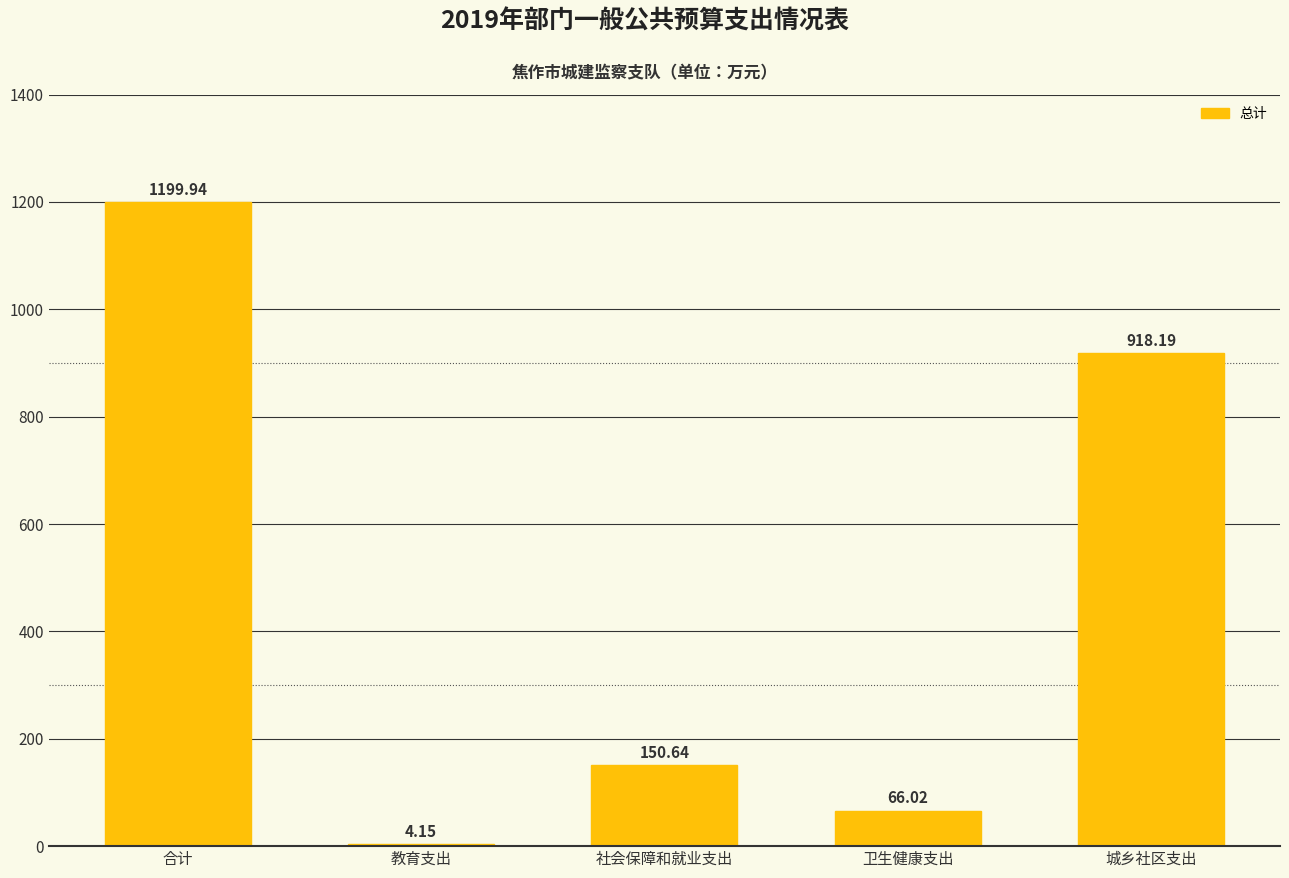

What is the sum of the values at 合计 and 城乡社区支出?

2118.1